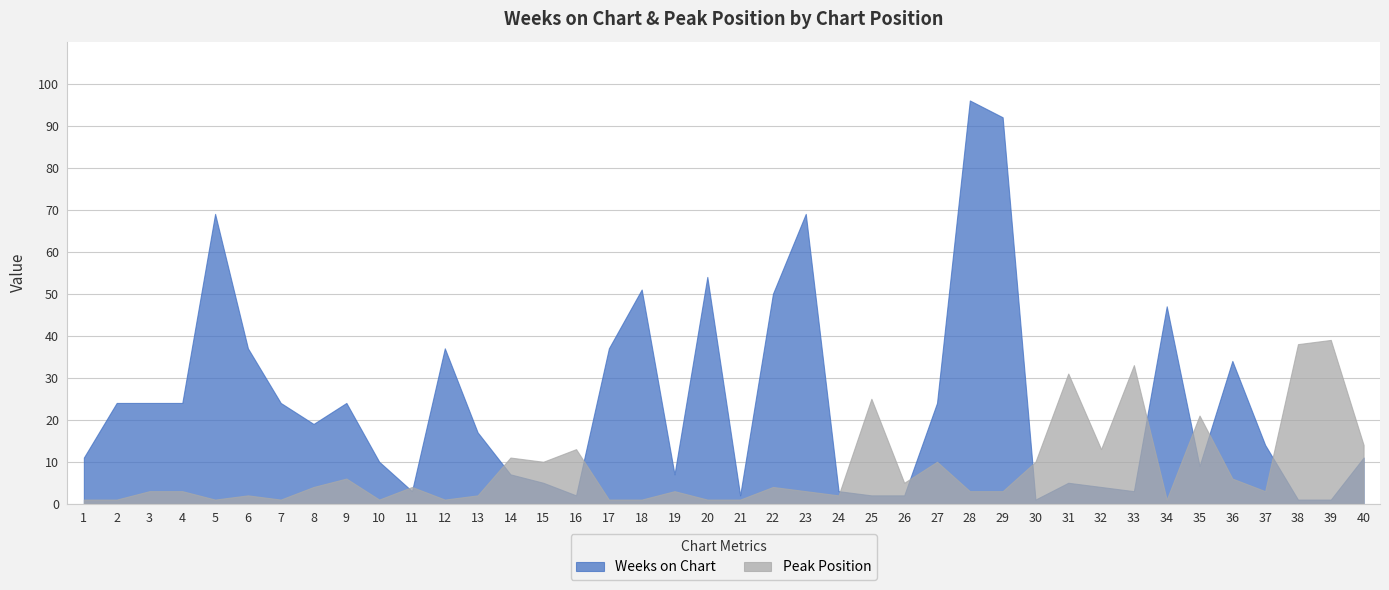

True or false: Peak Position and Weeks on Chart cross at least once.

True